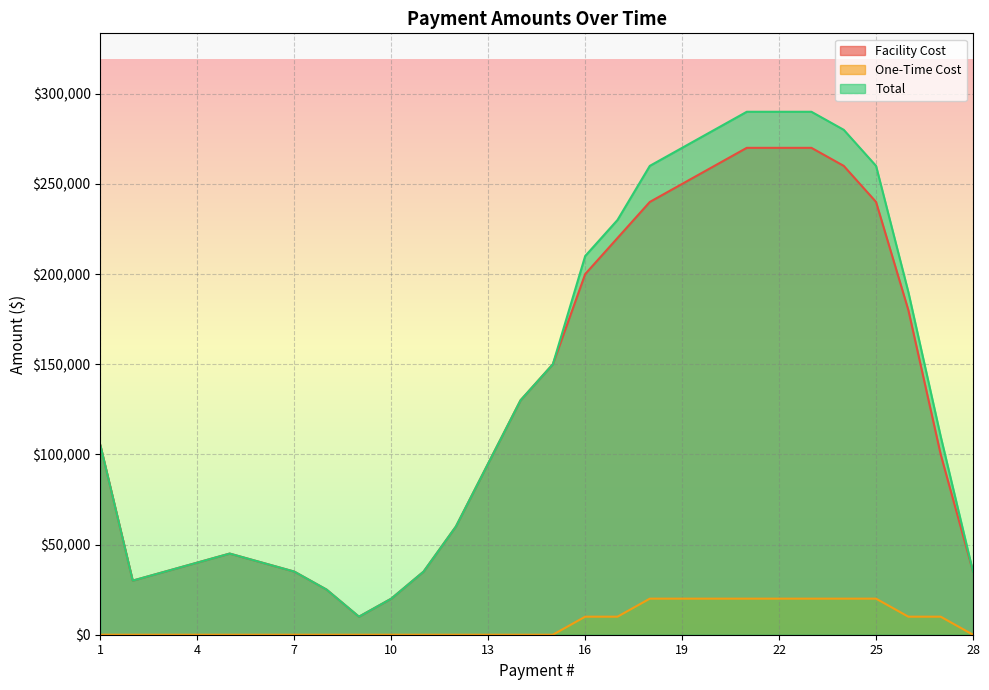

What is the sum of all Facility Cost values?

3650000